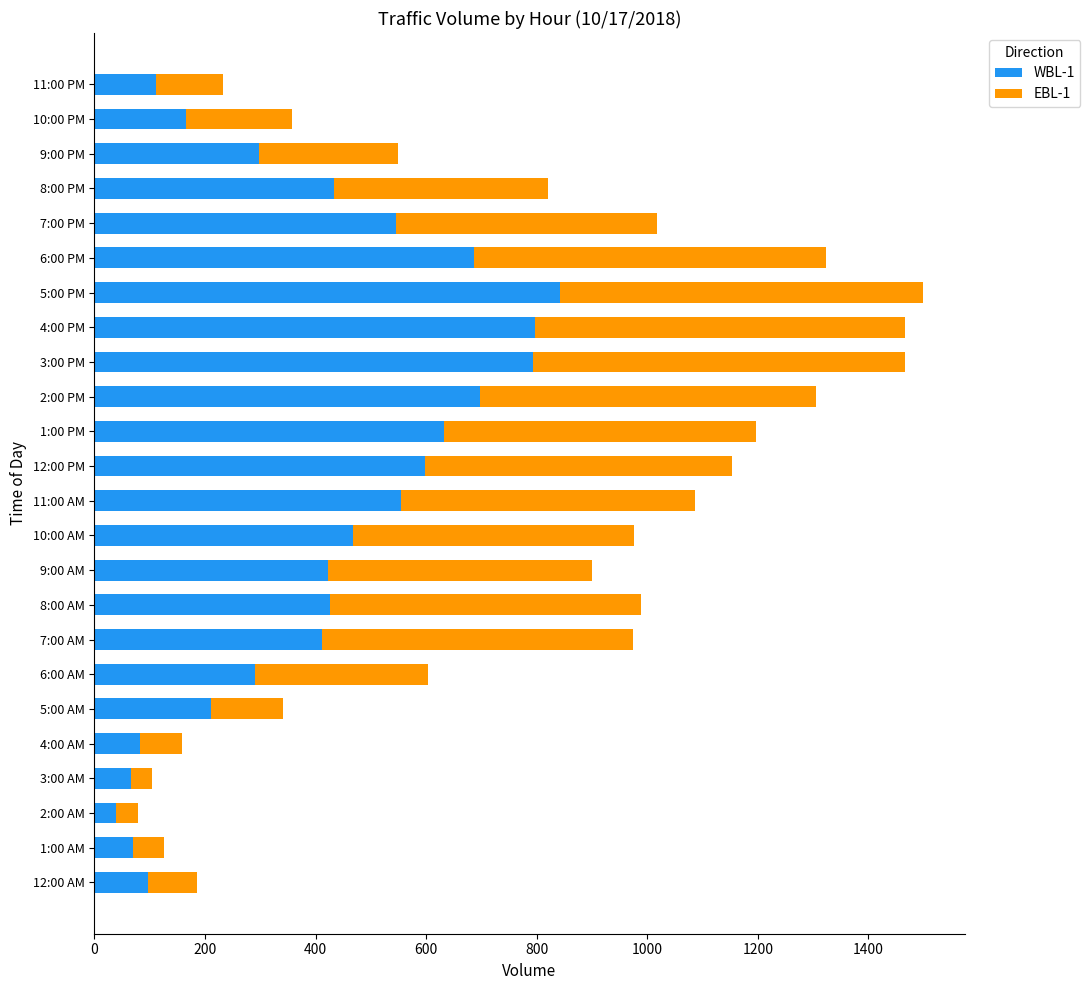

The value of WBL-1 at 2:00 PM is 698. True or false?

True